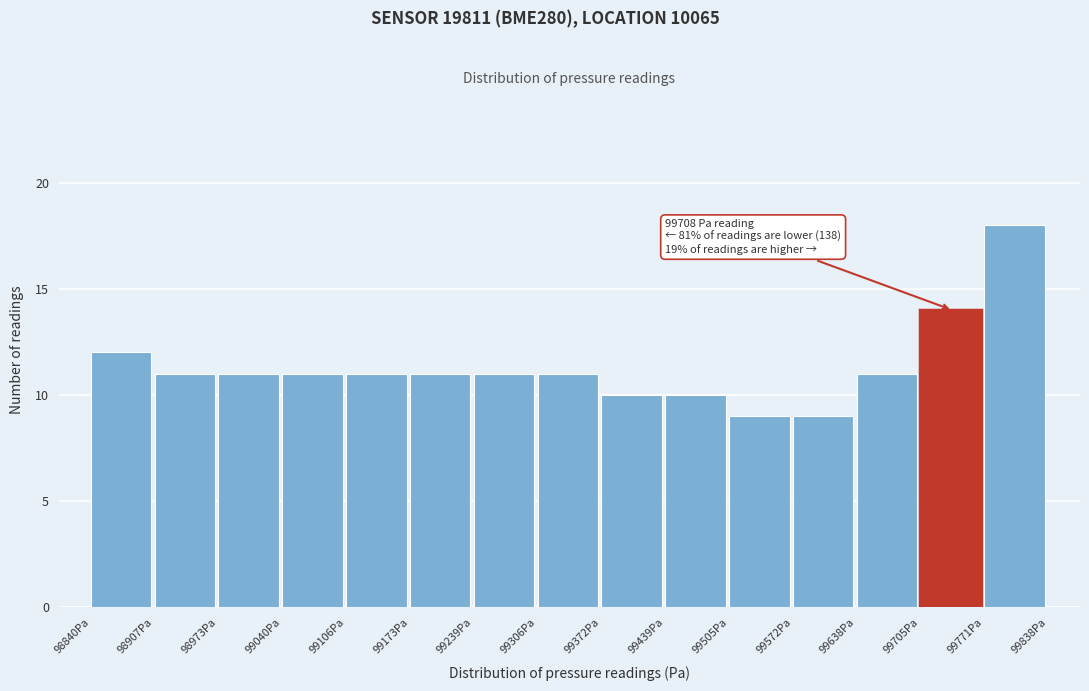

Over which range of the x-axis is the bar tallest?

99770 to 99840